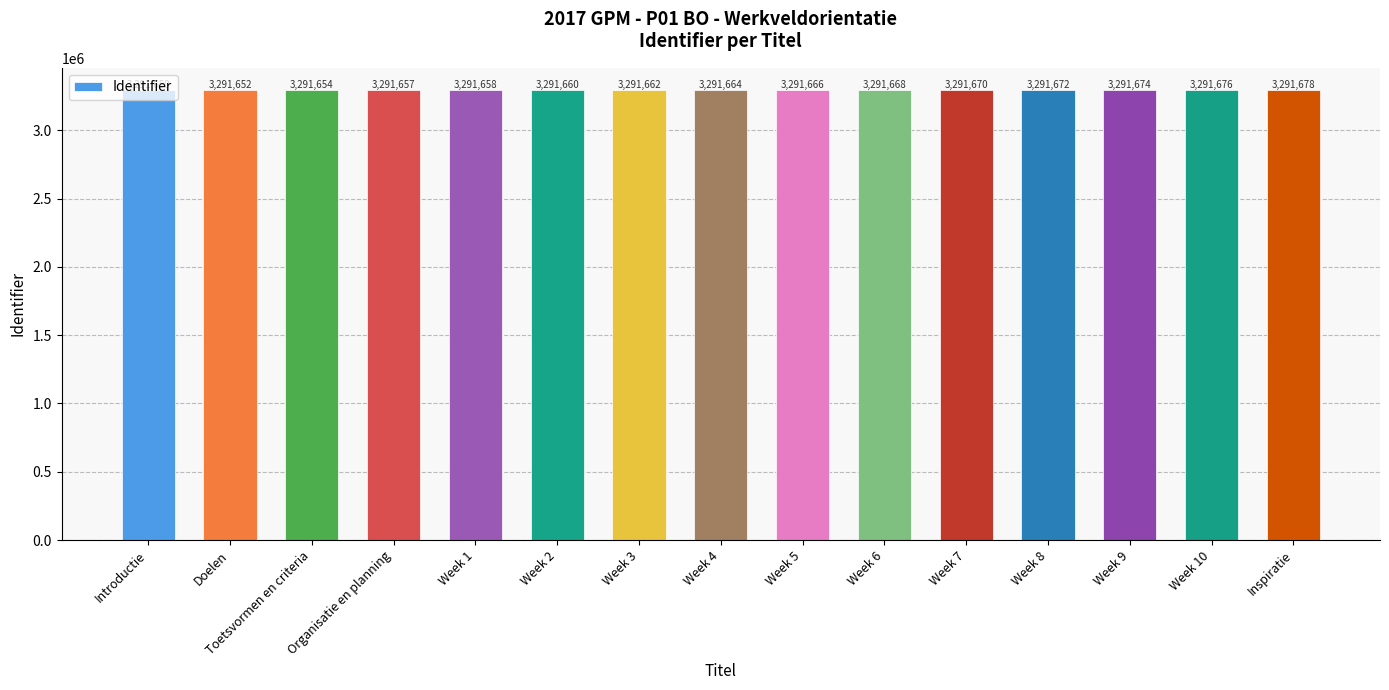

How many bars are there in total?

15